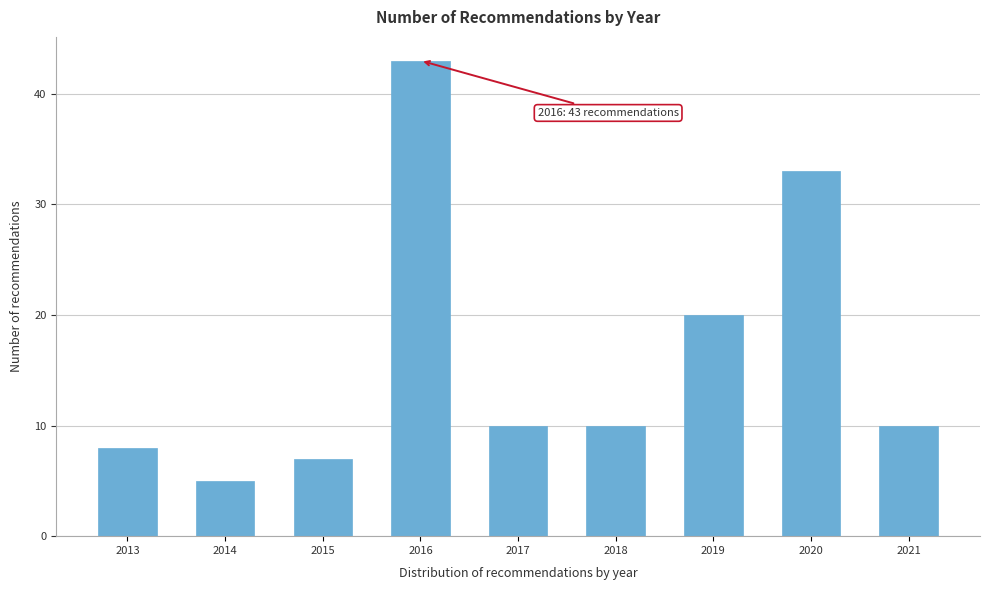

Reading right to left, list all the values displayed in this chart.

10	33	20	10	10	43	7	5	8